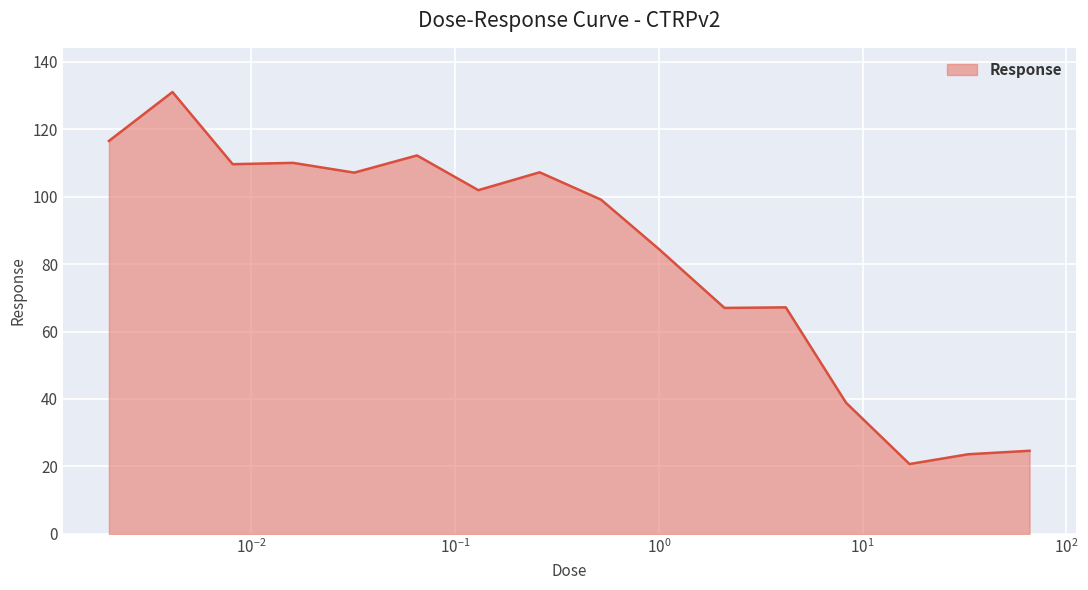

What is the maximum value shown in the chart?

131.0